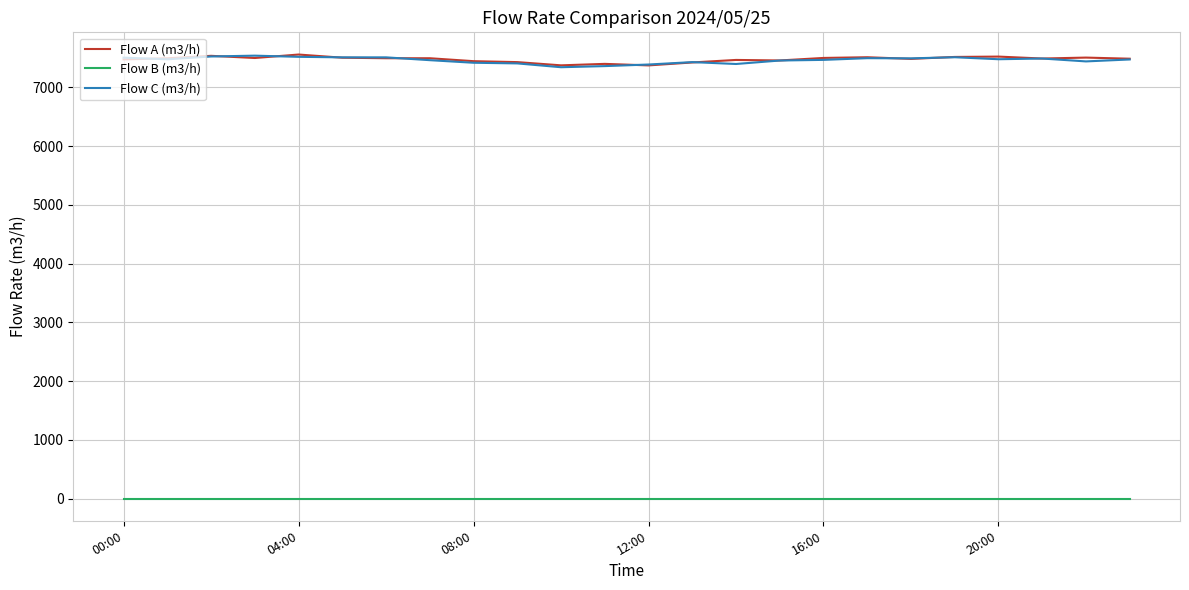

What is the greatest value displayed?

7560